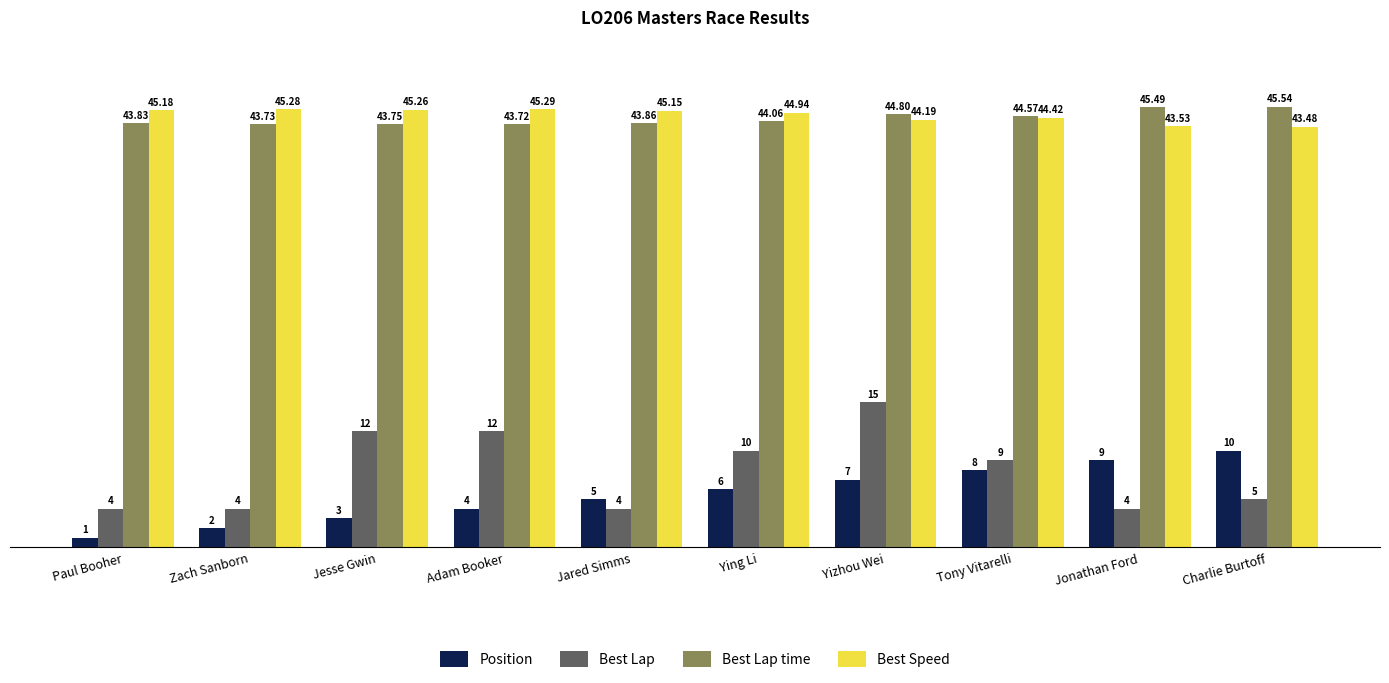

The Best Lap time series shows 43.7 at Zach Sanborn. True or false?

True